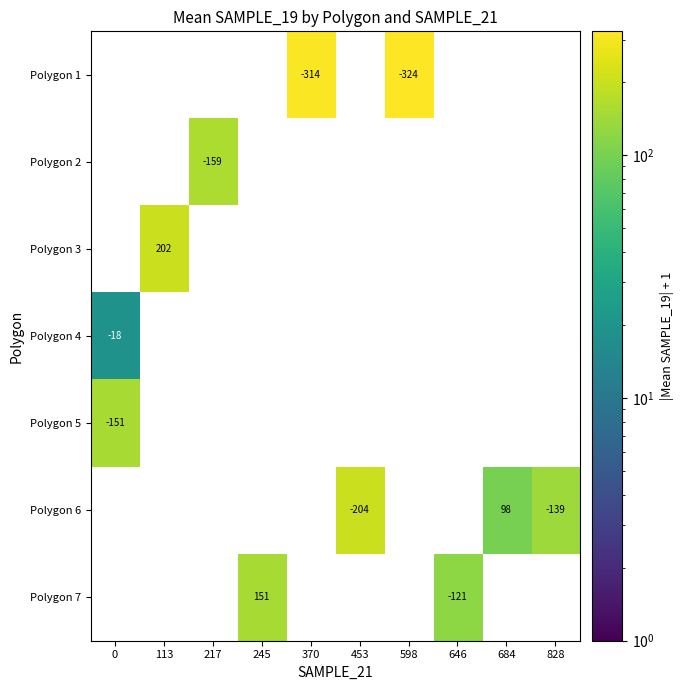

The value of Polygon 1 at 370 is -451.7. True or false?

False